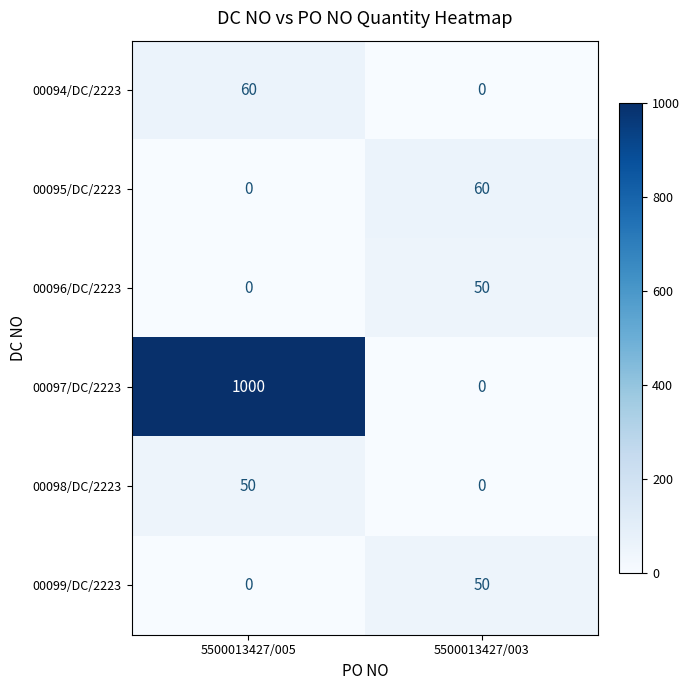

At which label is 00099/DC/2223 closest to 25?

5500013427/005